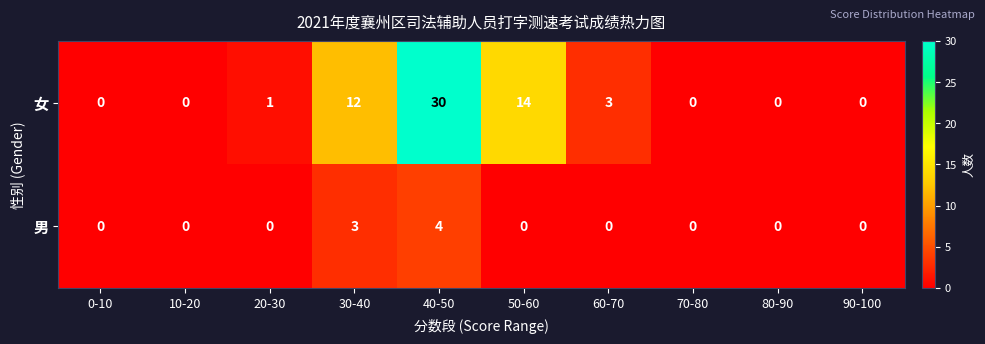

The 男 series shows 2 at 30-40. True or false?

False